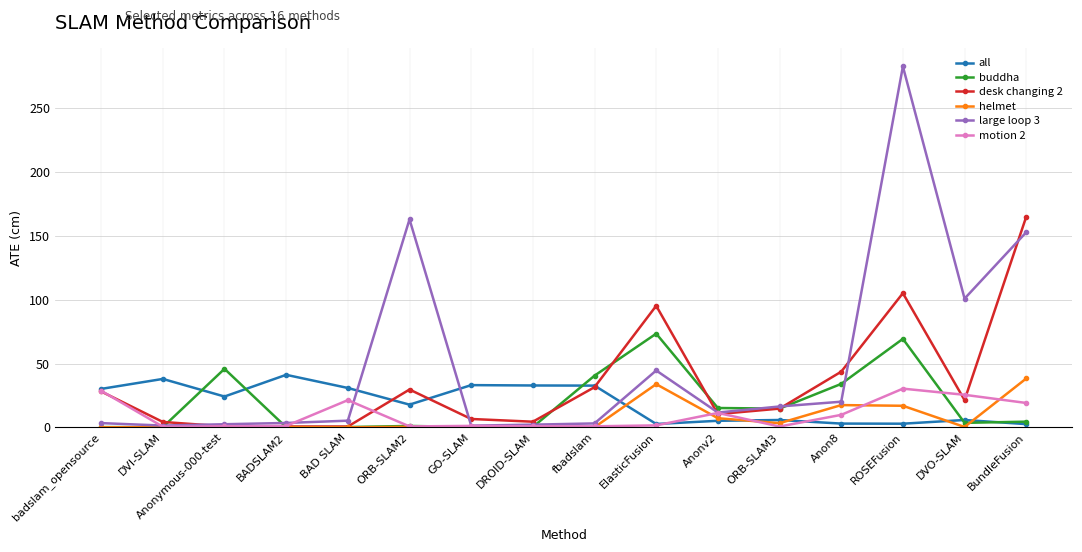

The buddha series shows 40.5 at fbadslam. True or false?

True